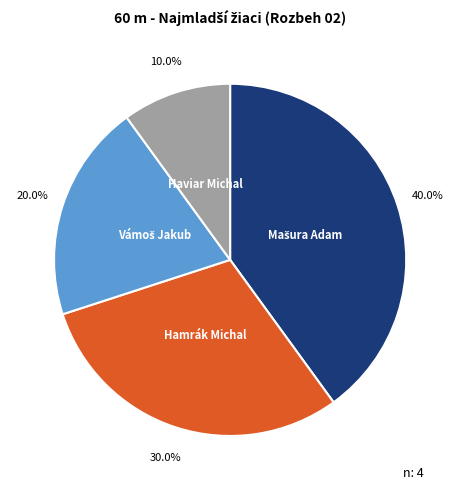

Is there a majority slice in this chart?

No